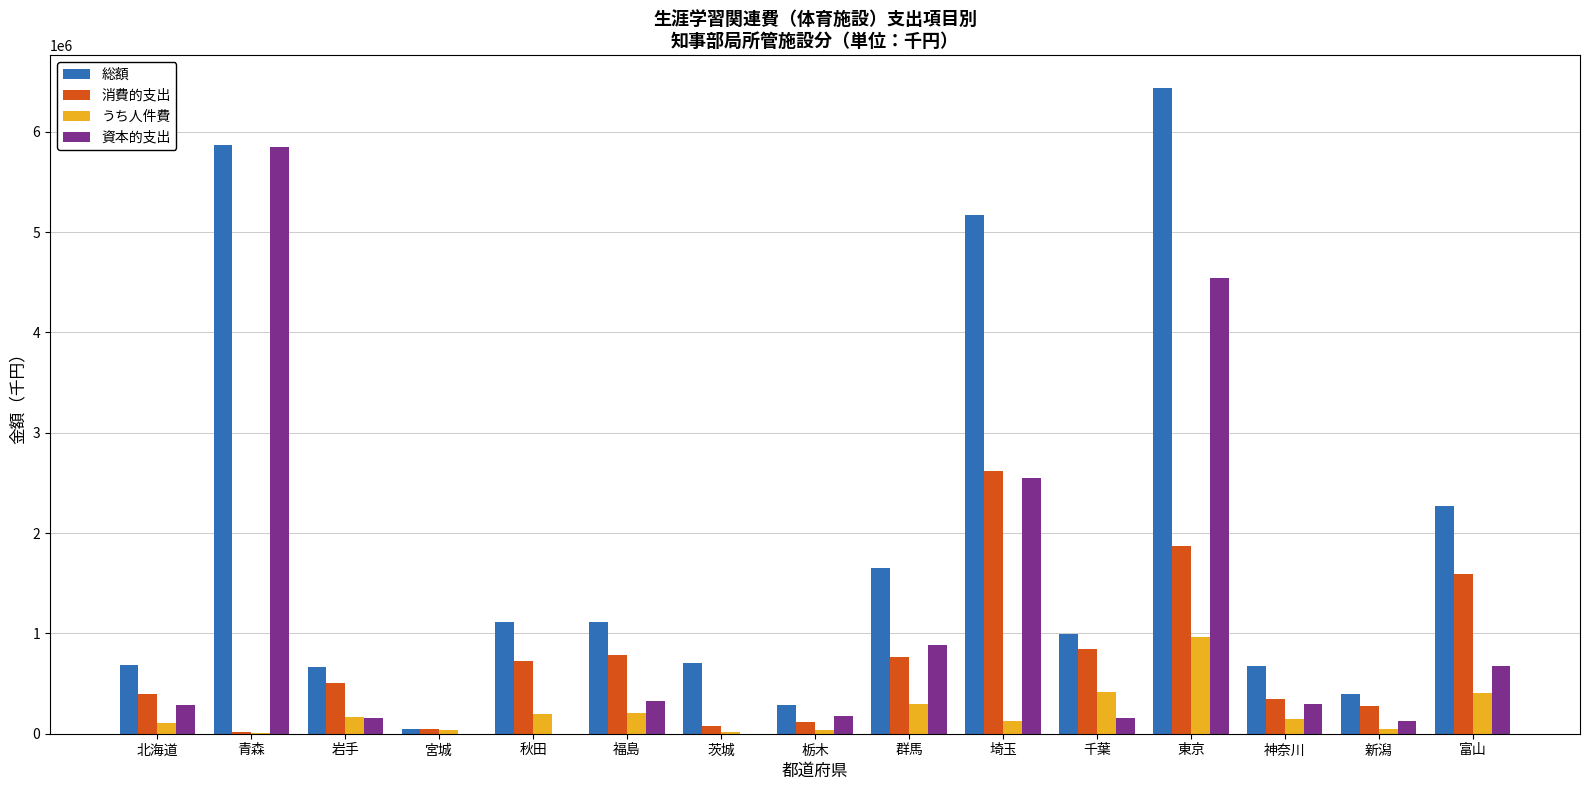

Which series has the largest total across all categories?

総額